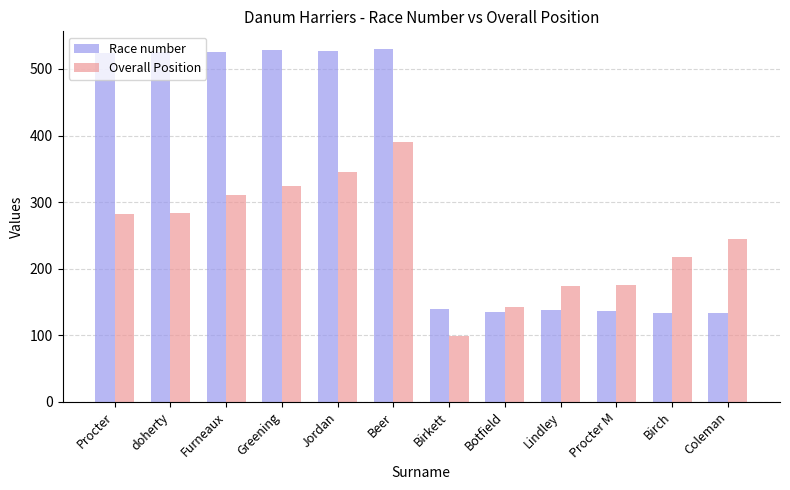

What are all the series names shown in the legend?

Race number, Overall Position